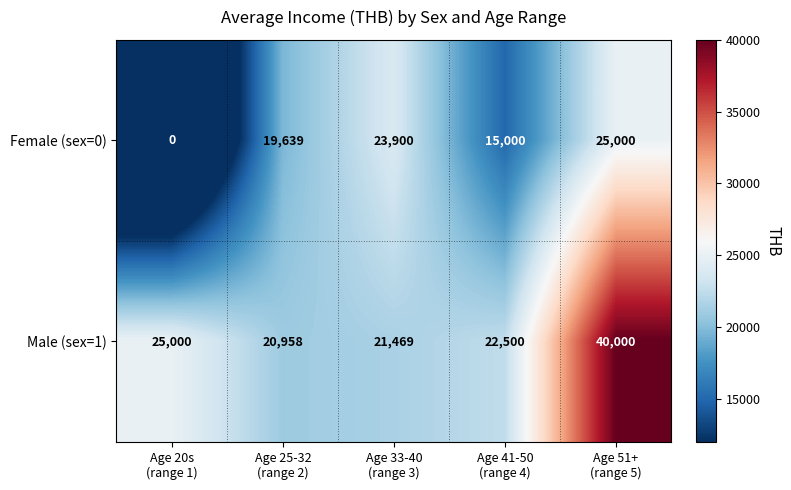

Rank the series by their maximum value, from lowest to highest.

Female (sex=0), Male (sex=1)